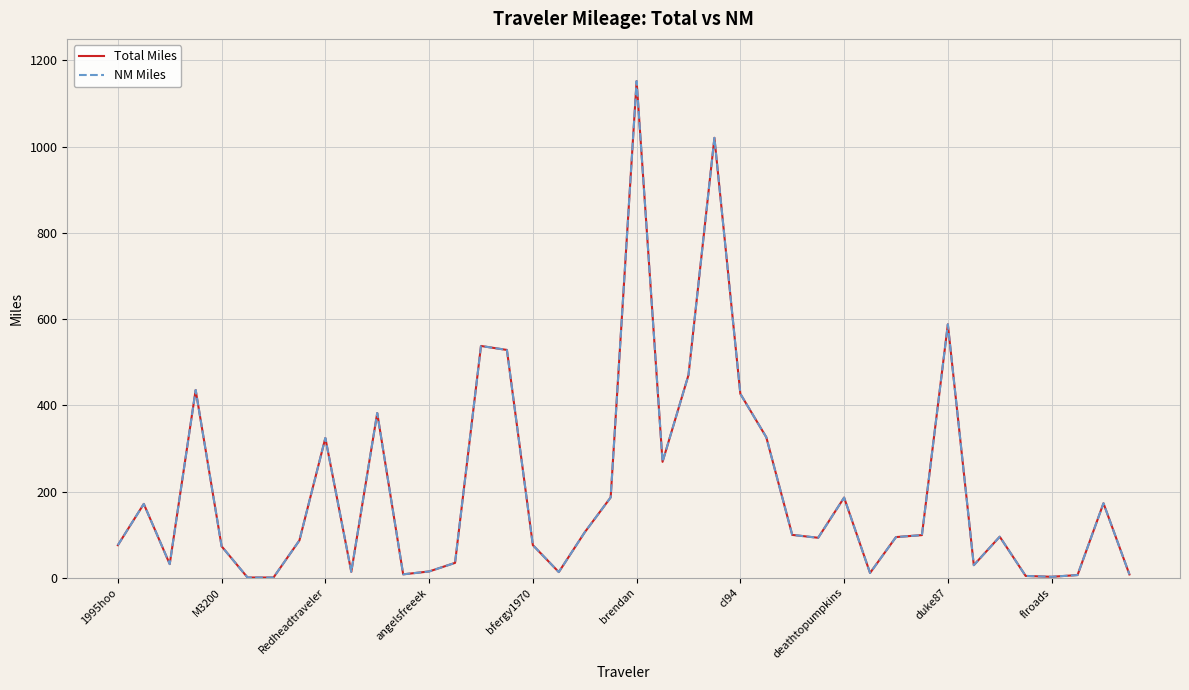

Is this an area chart (filled region under the line)?

No